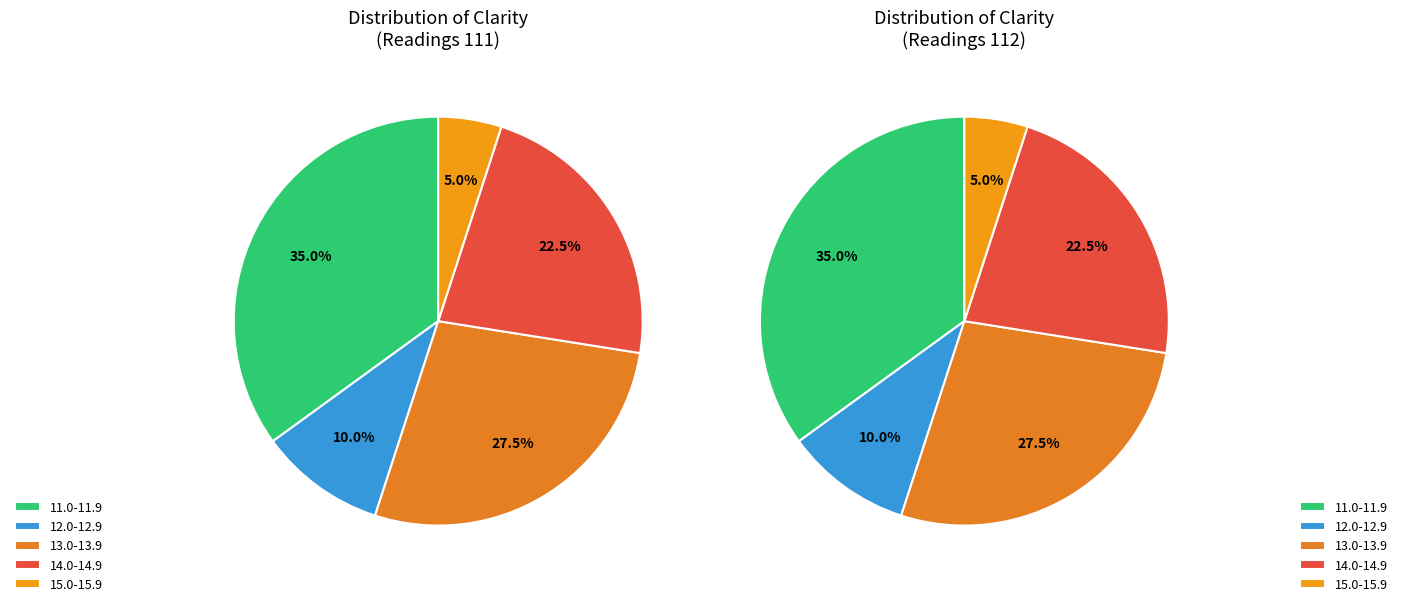

True or false: 111 accounts for 1% of the total.

False